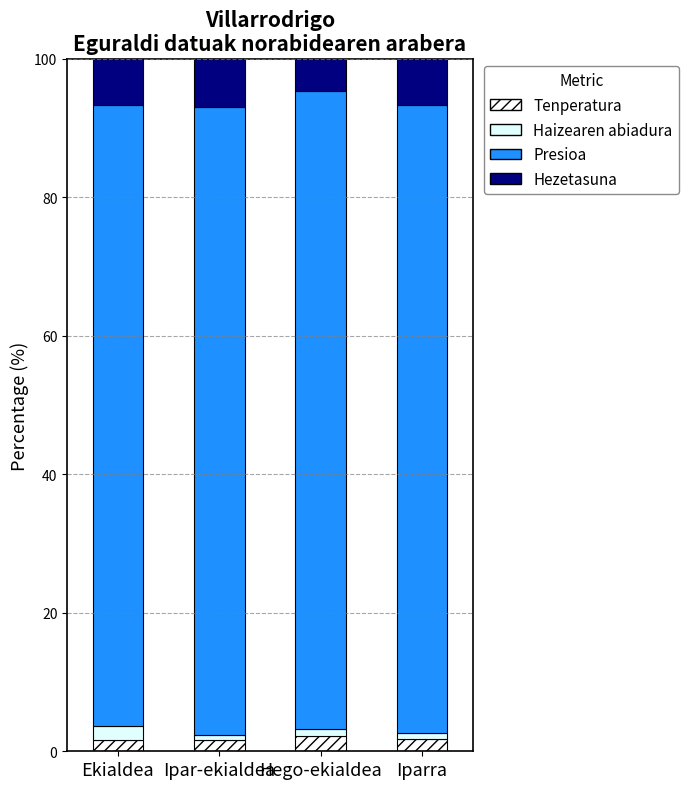

How many bars are there in total?

4